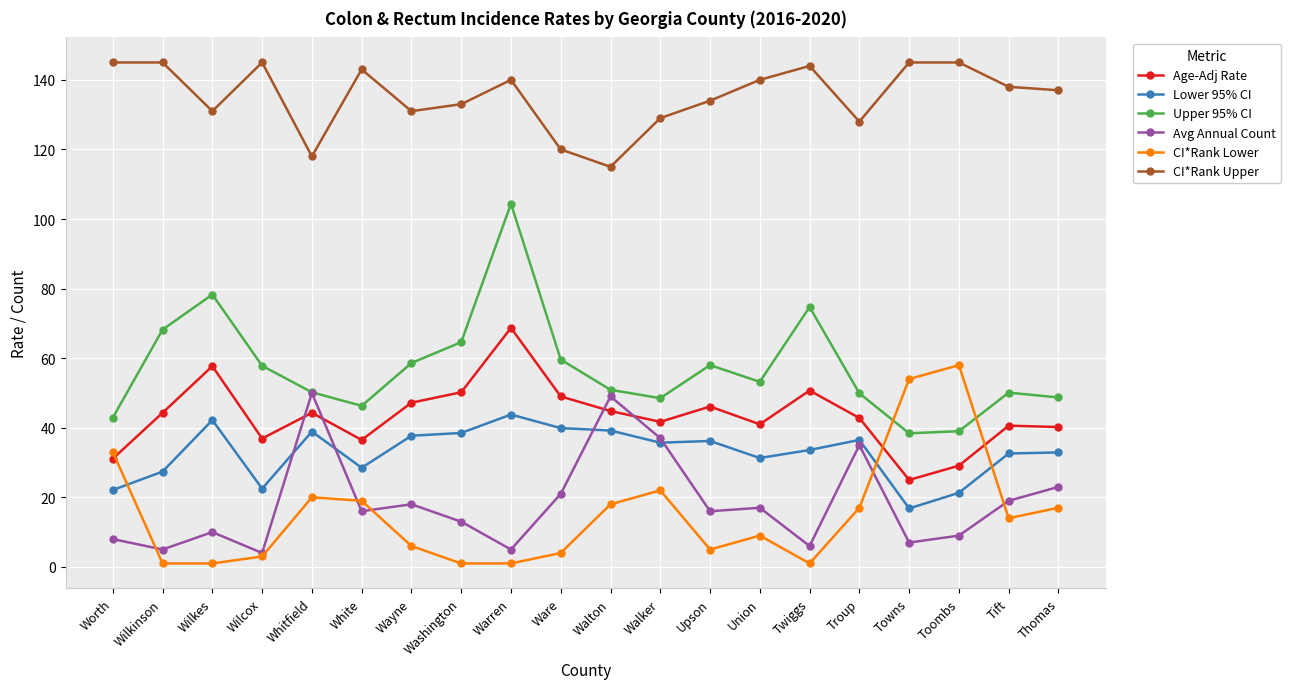

True or false: Avg Annual Count and CI*Rank Upper cross at least once.

False